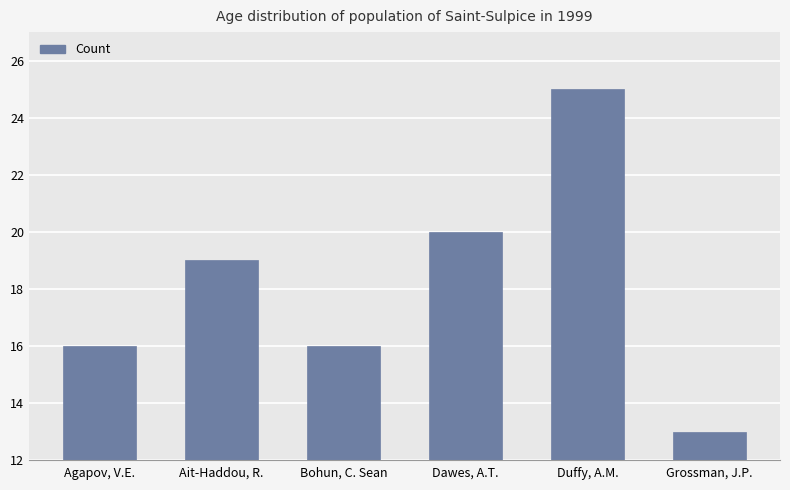

Reading left to right, list all the values displayed in this chart.

Agapov, V.E.=16	Ait-Haddou, R.=19	Bohun, C. Sean=16	Dawes, A.T.=20	Duffy, A.M.=25	Grossman, J.P.=13